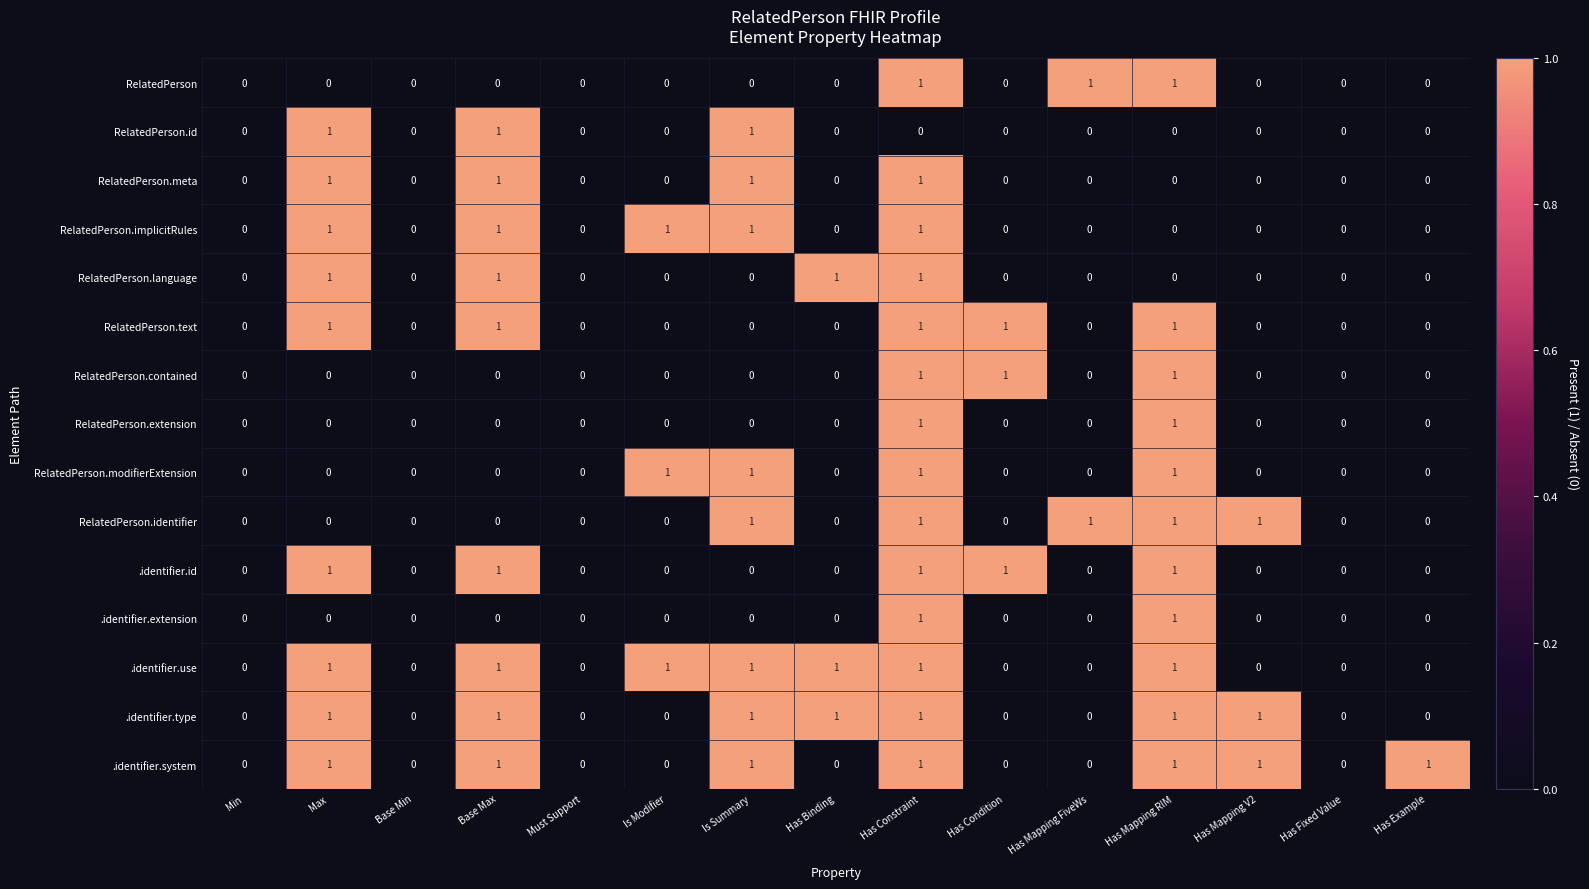

What is the total value across all series at Has Binding?

3